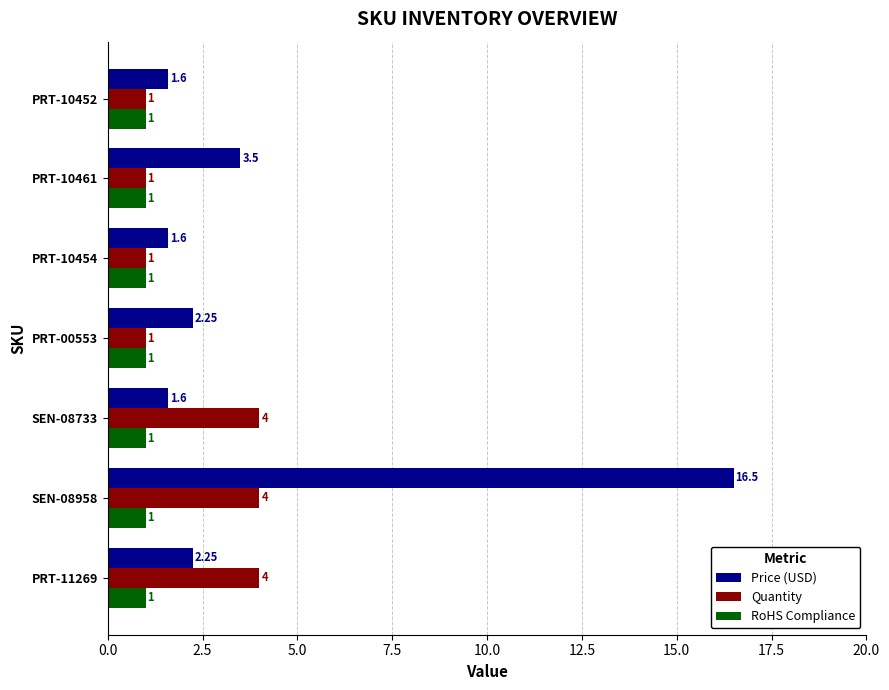

Rank the series by their average value, from lowest to highest.

RoHS Compliance, Quantity, Price (USD)